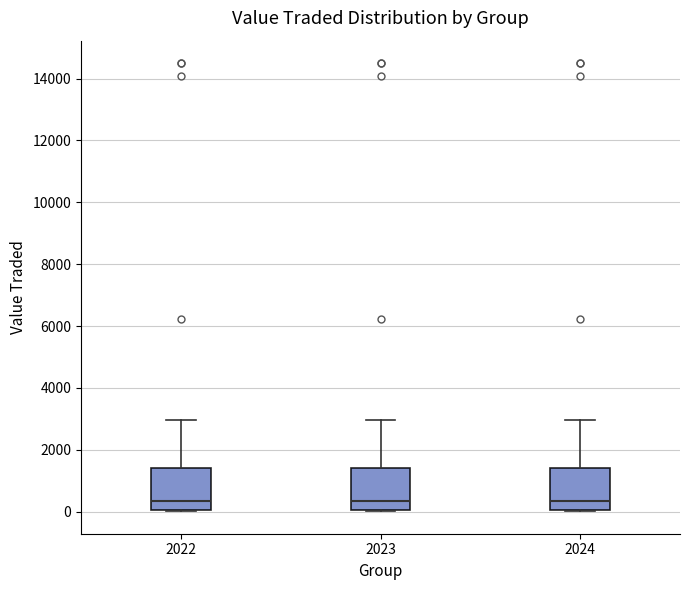

Reading left to right, transcribe this box plot: for each box, give where its median line is, the range the box spans, and where its two whiskers end, as read against the y-axis. The values are not printed on the chart, so give them approximately, as read against the axis.

2022: median 400, box 0 to 1400, whiskers 0 to 3000
2023: median 400, box 0 to 1400, whiskers 0 to 3000
2024: median 400, box 0 to 1400, whiskers 0 to 3000